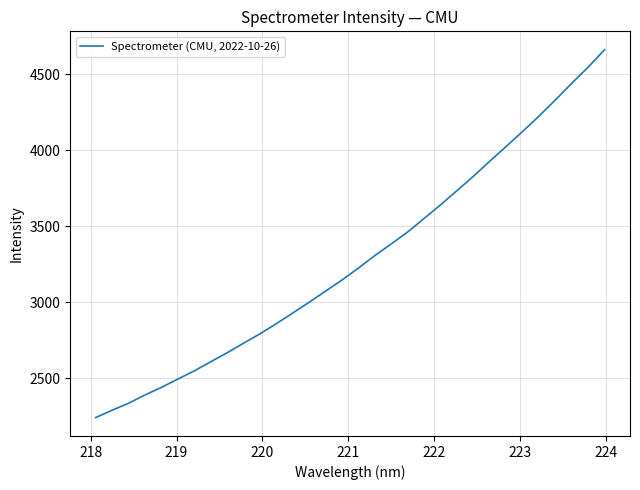

What is the difference between the maximum and minimum values?

2419.5